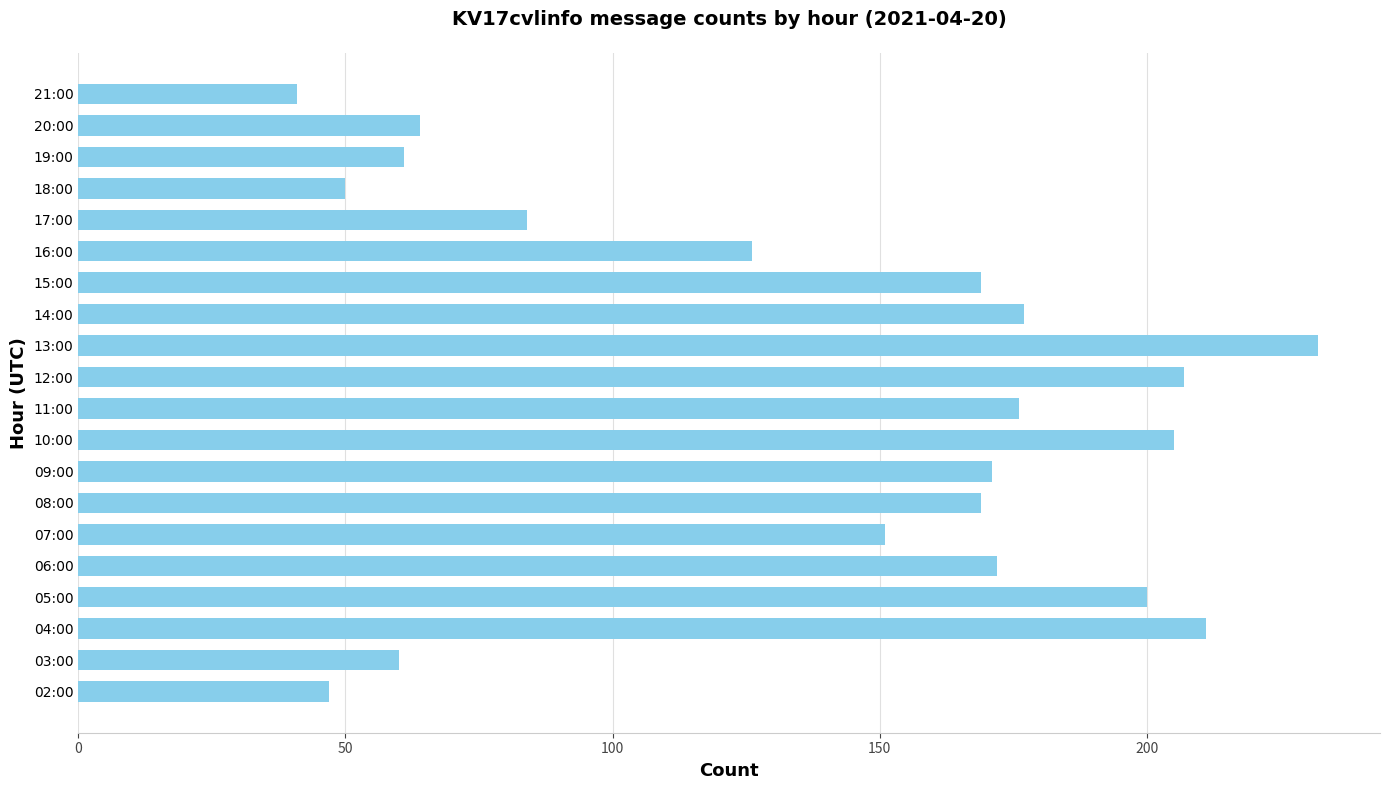

What is the minimum value shown in the chart?

41